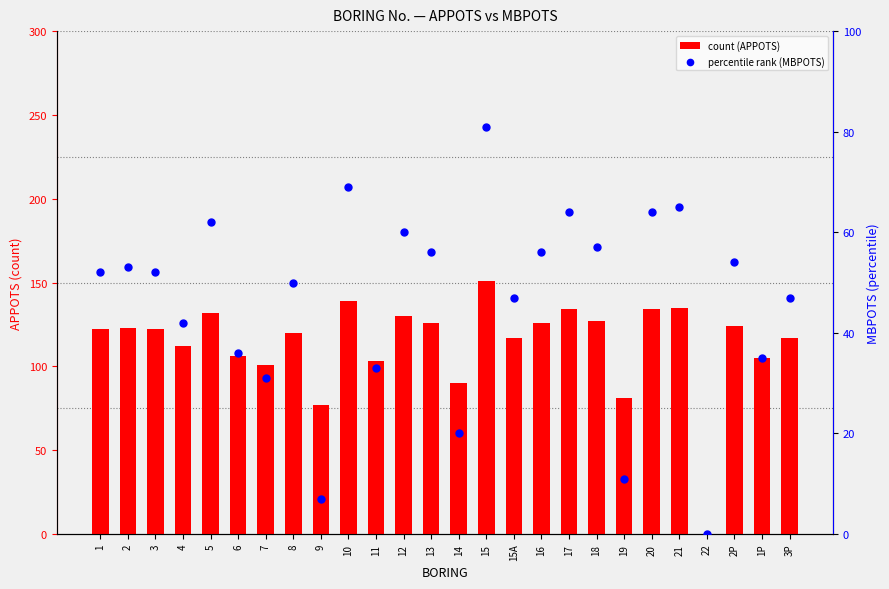

At which category is the sum across all series the highest?

15